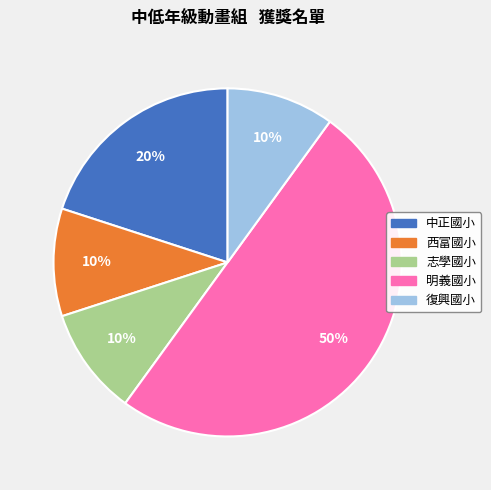

Does 志學國小 account for over 50% of the chart?

No